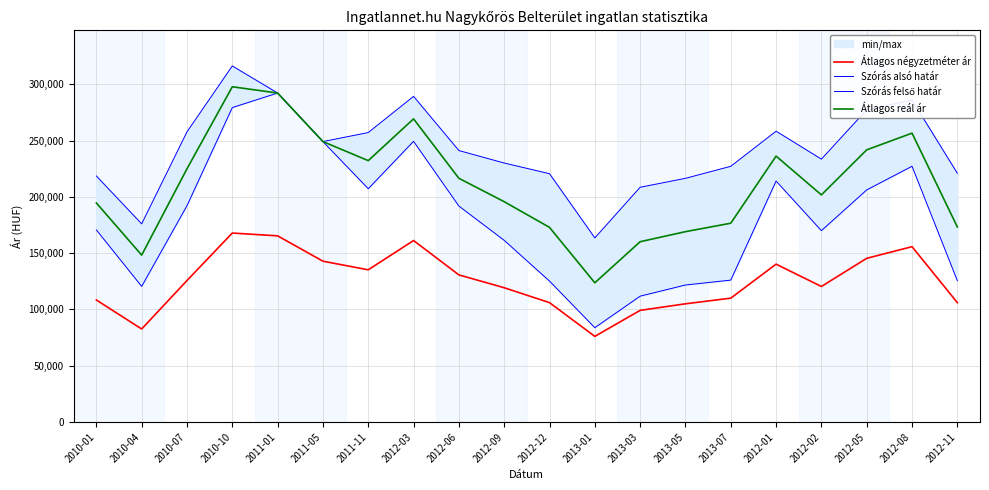

How many data points in Átlagos négyzetméter ár are less than 125687?

10